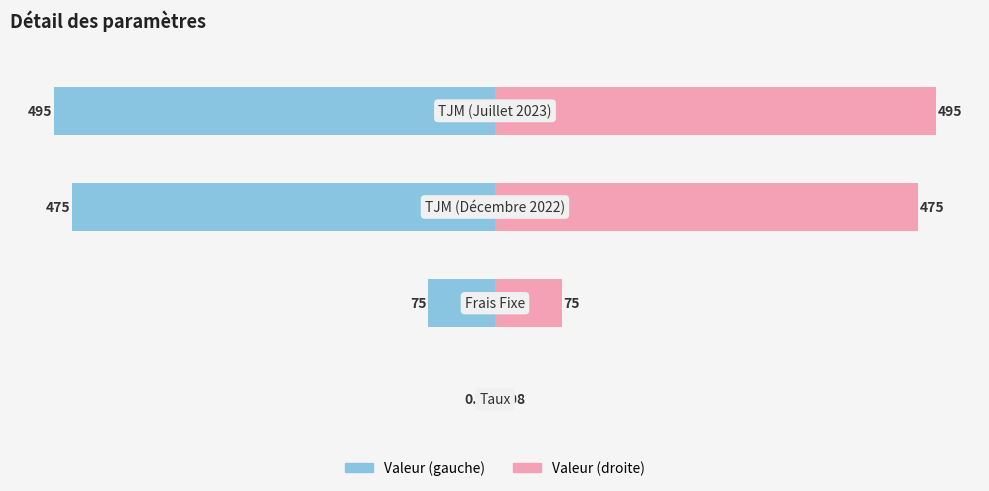

What is the difference between the second highest and second lowest values in the col_2 (Right) series?

400.0